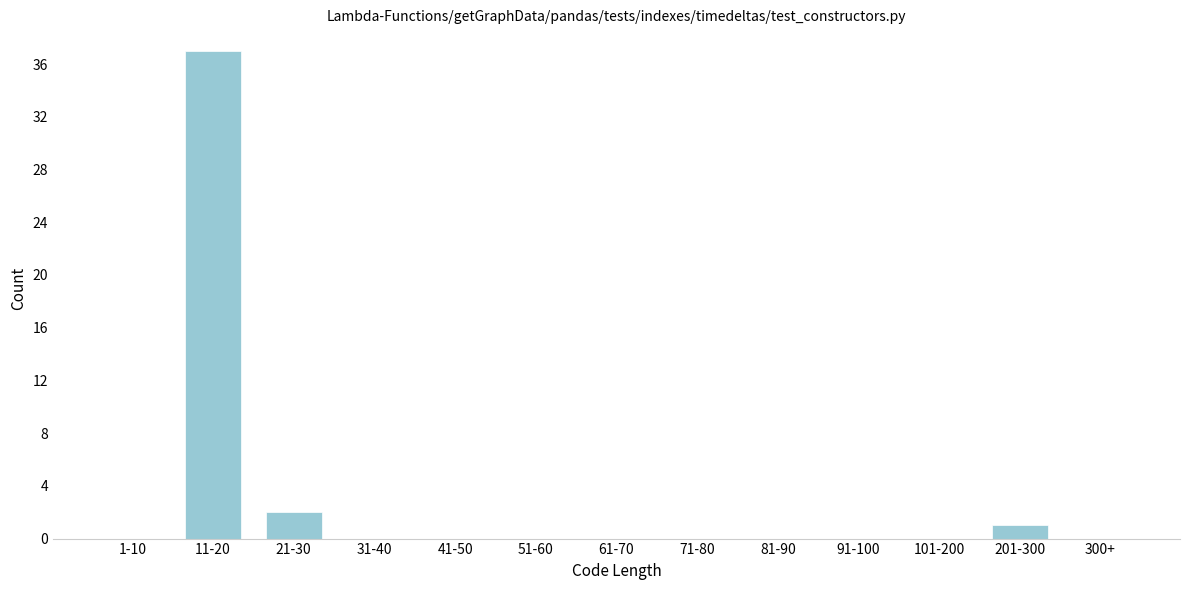

Reading left to right, extract all data points from this chart.

1-10=0	11-20=37	21-30=2	31-40=0	41-50=0	51-60=0	61-70=0	71-80=0	81-90=0	91-100=0	101-200=0	201-300=1	300+=0